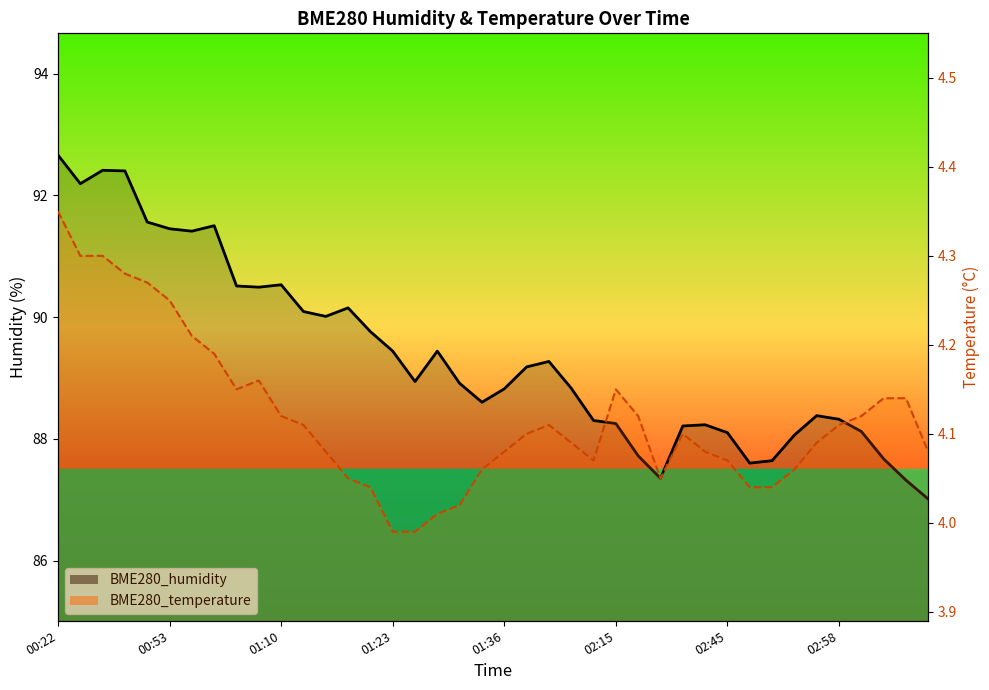

How many categories are shown in the chart?

40